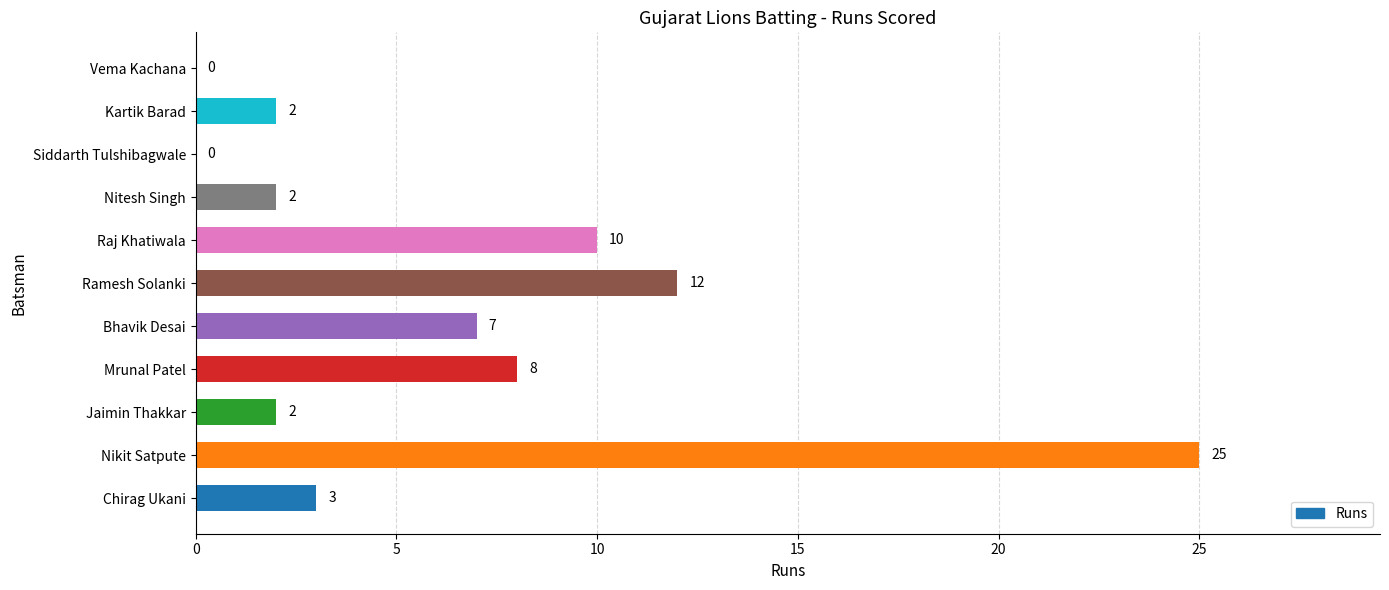

At which label is the value closest to 12?

Ramesh Solanki